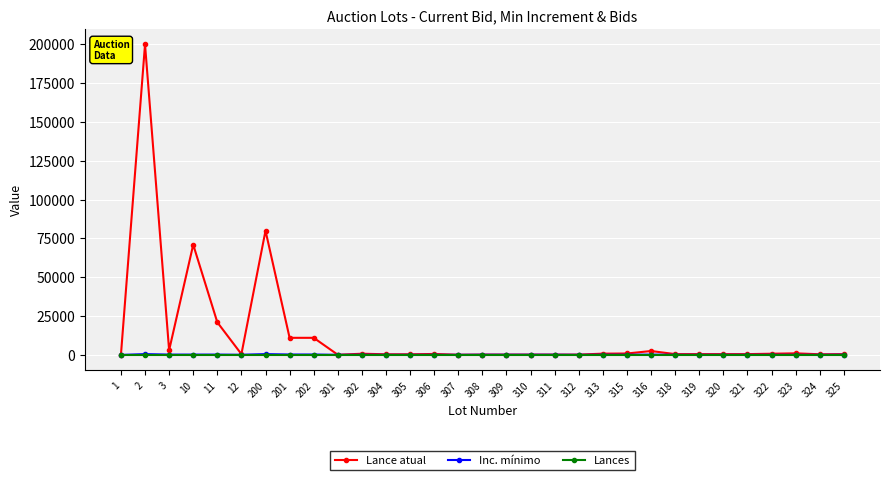

True or false: Lance atual has a value of 500.0 at 319.

True